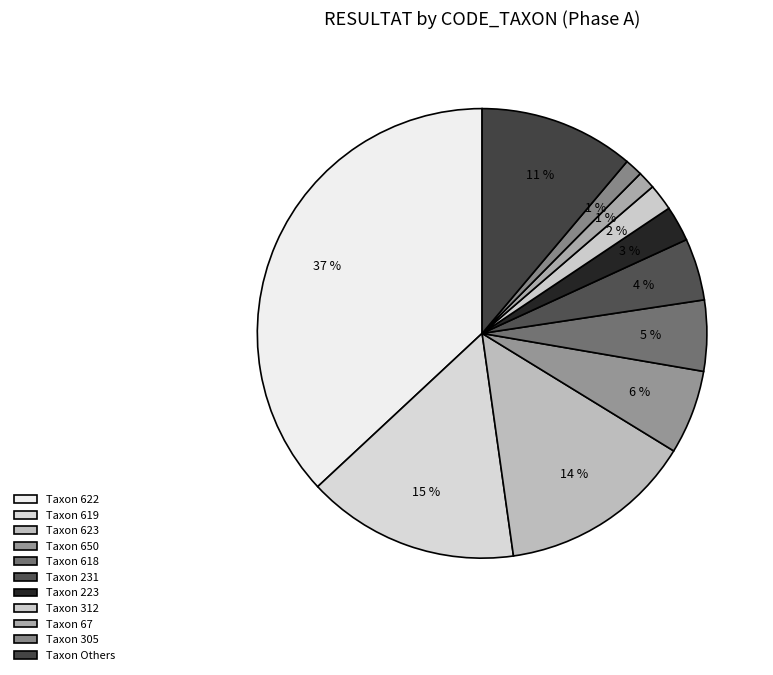

Is there a majority slice in this chart?

No